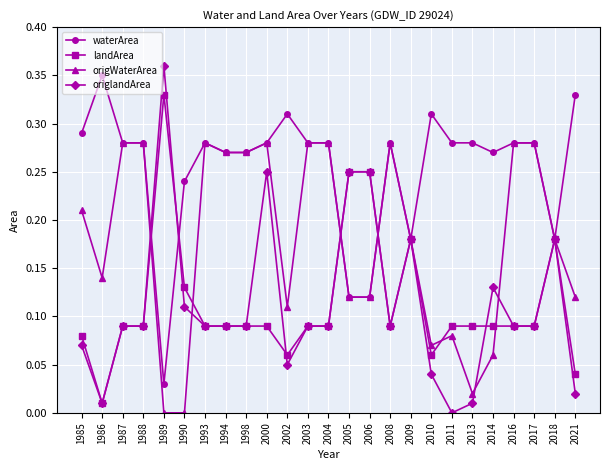

Which series has the largest total across all categories?

waterArea